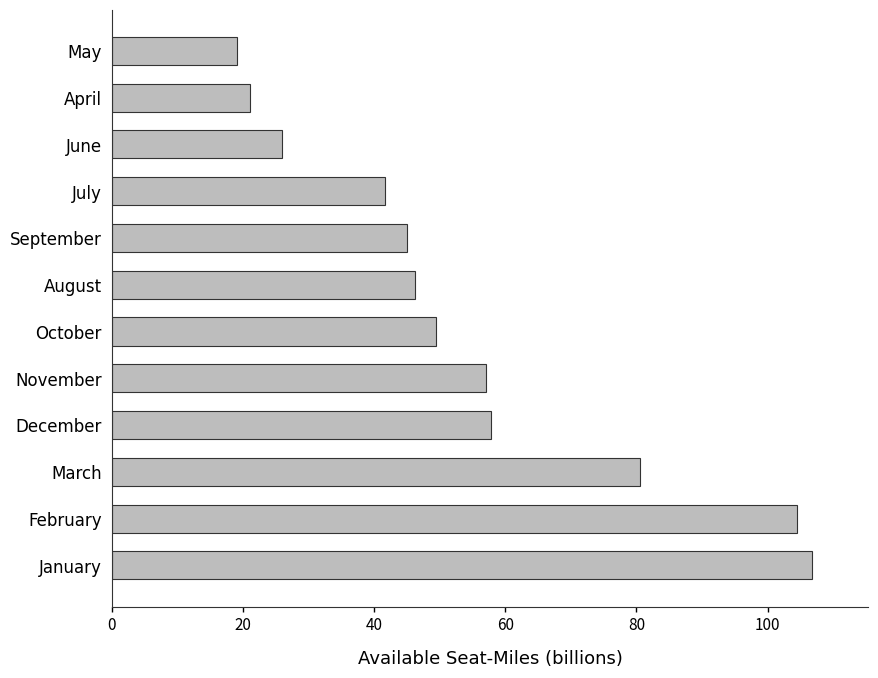

What is the smallest value displayed?

19.1